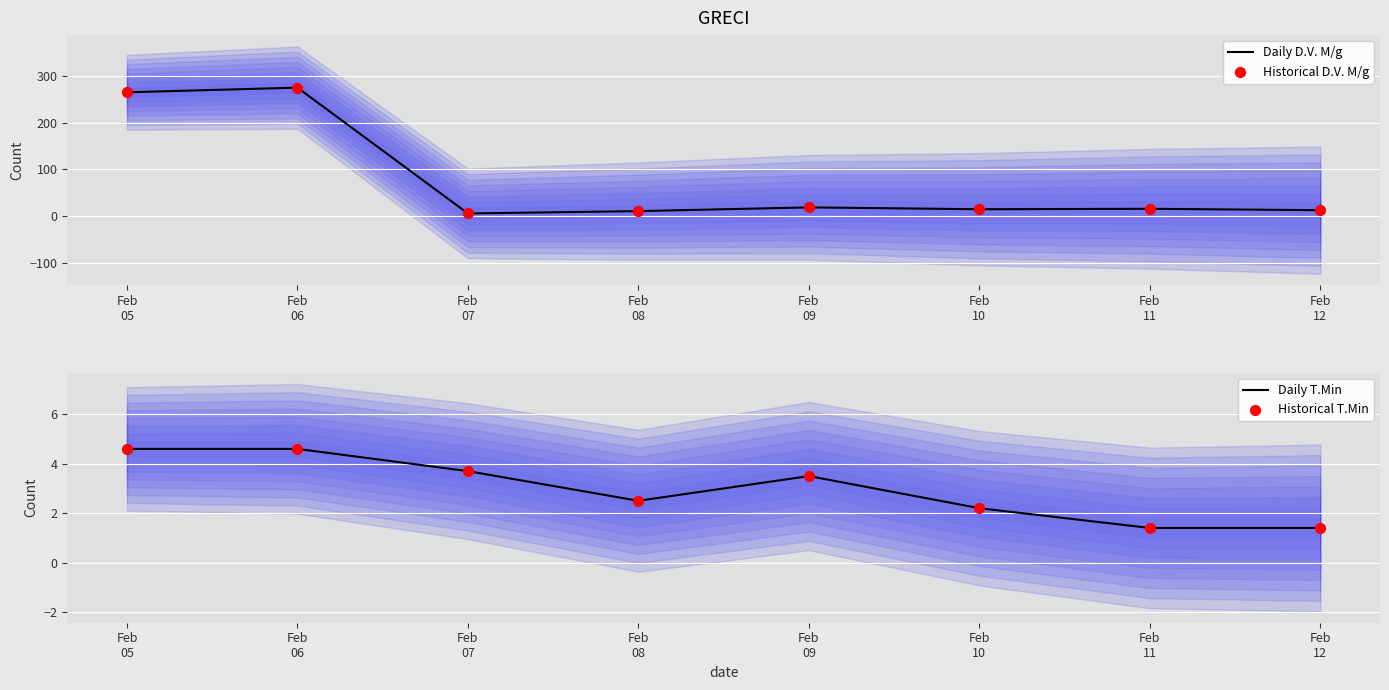

What are all the series names shown in the legend?

Daily D.V. M/g, Historical D.V. M/g, Daily T.Min, Historical T.Min